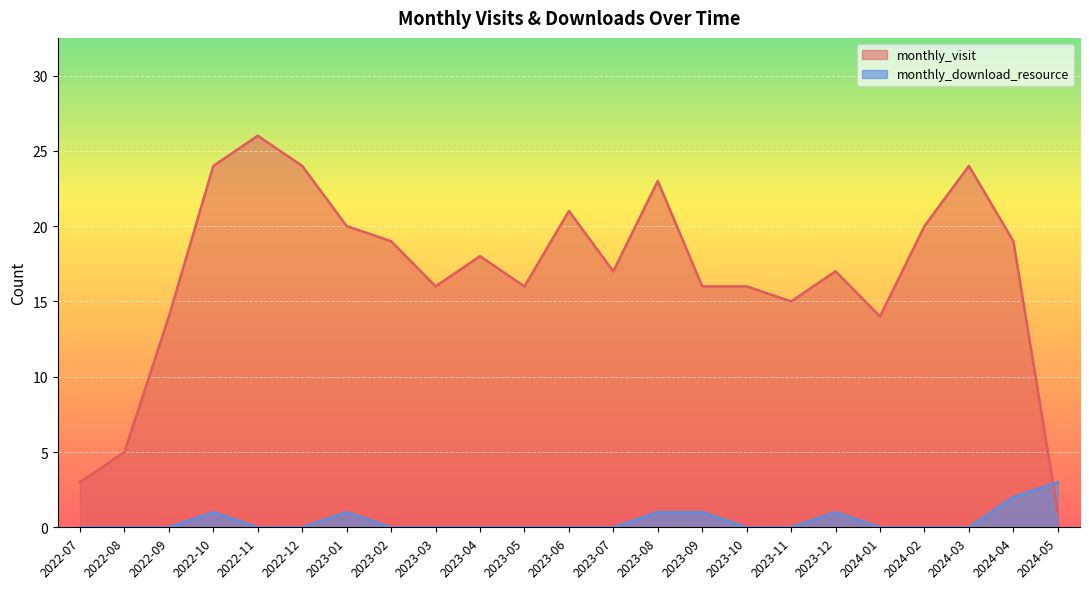

What is the total value across all series at 2023-12?

18